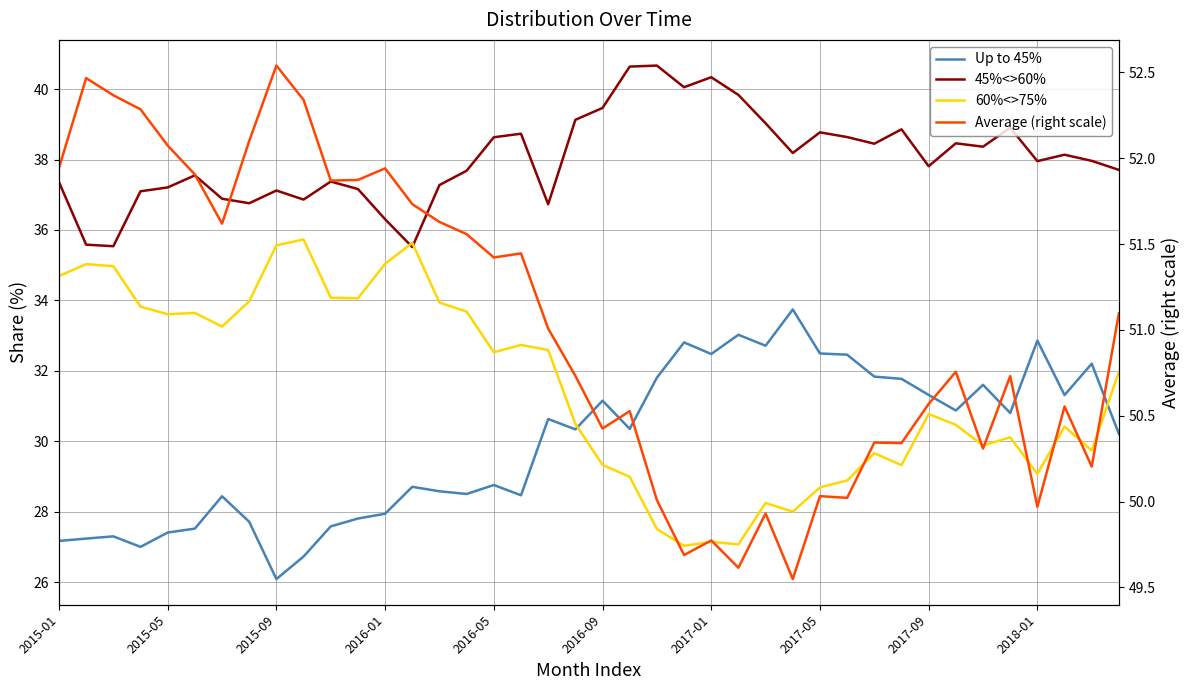

True or false: Average (right scale) has a value of 50.0 at 22.

True